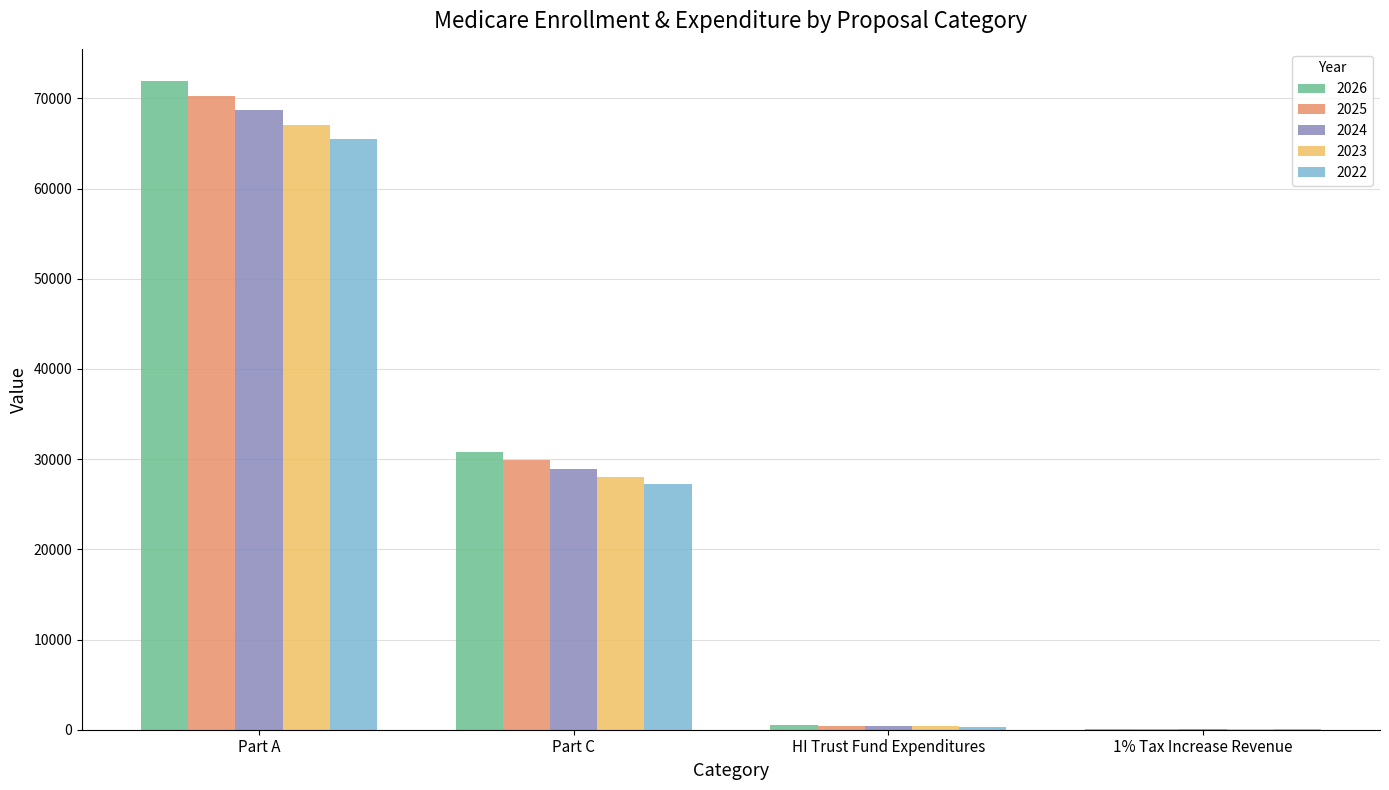

Which category has the highest value in the 2022 series?

Part A